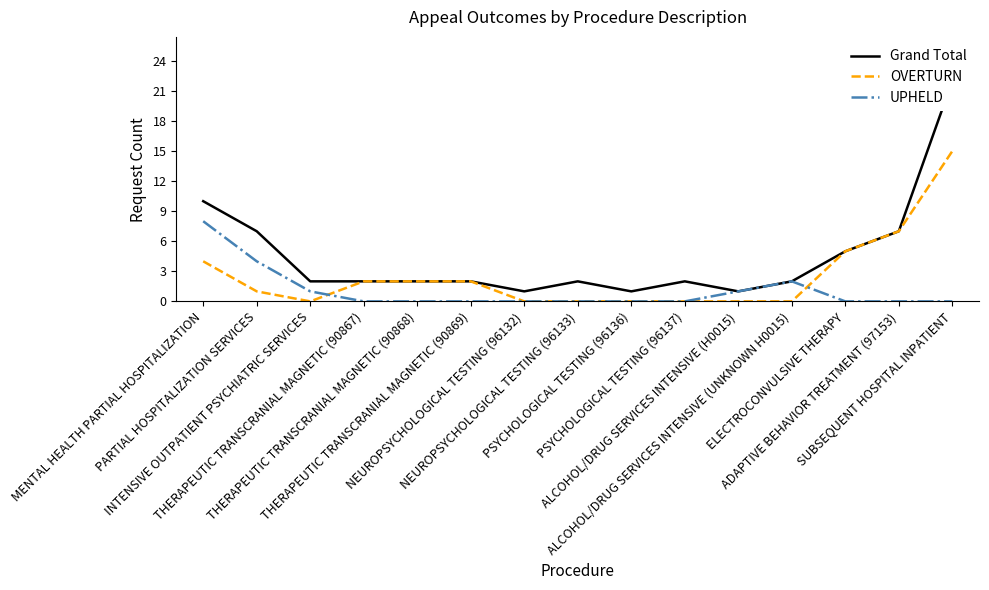

True or false: UPHELD and Grand Total intersect in this chart.

False